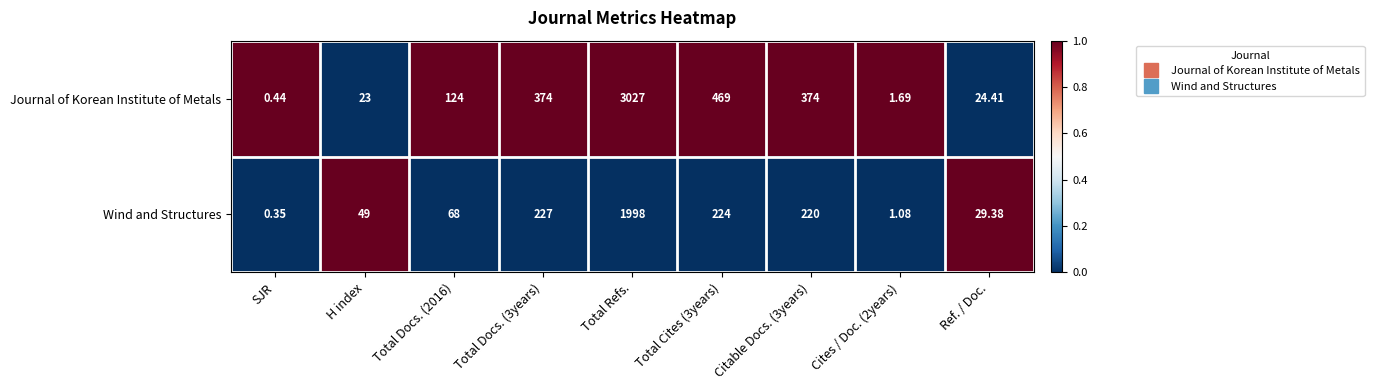

Which series has the widest spread of values?

Journal of Korean Institute of Metals